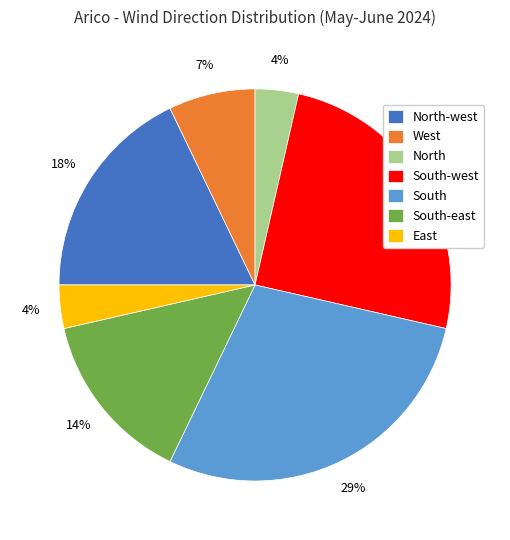

Which slice is the largest?

South